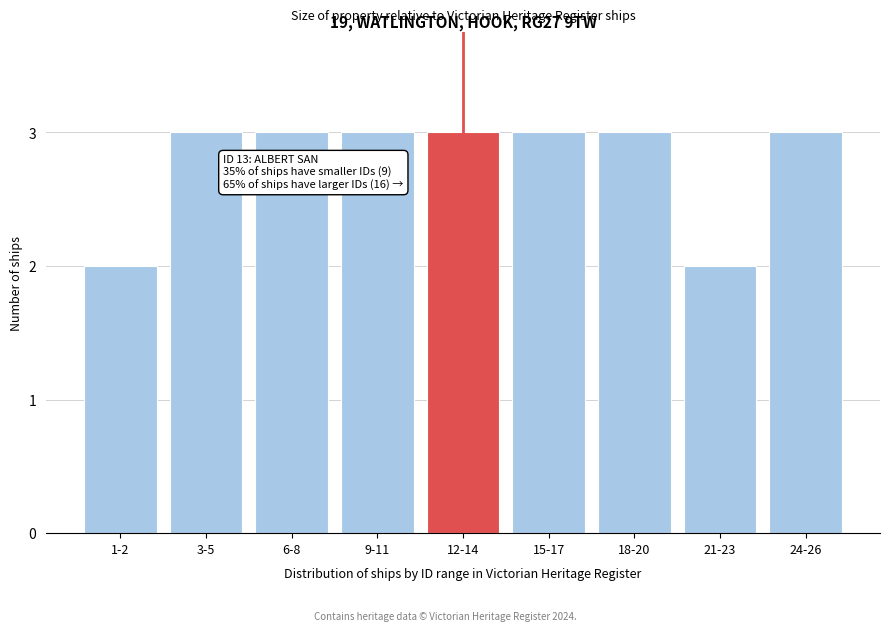

Reading left to right, transcribe all the data shown in this chart.

1-2=2	3-5=3	6-8=3	9-11=3	12-14=3	15-17=3	18-20=3	21-23=2	24-26=3